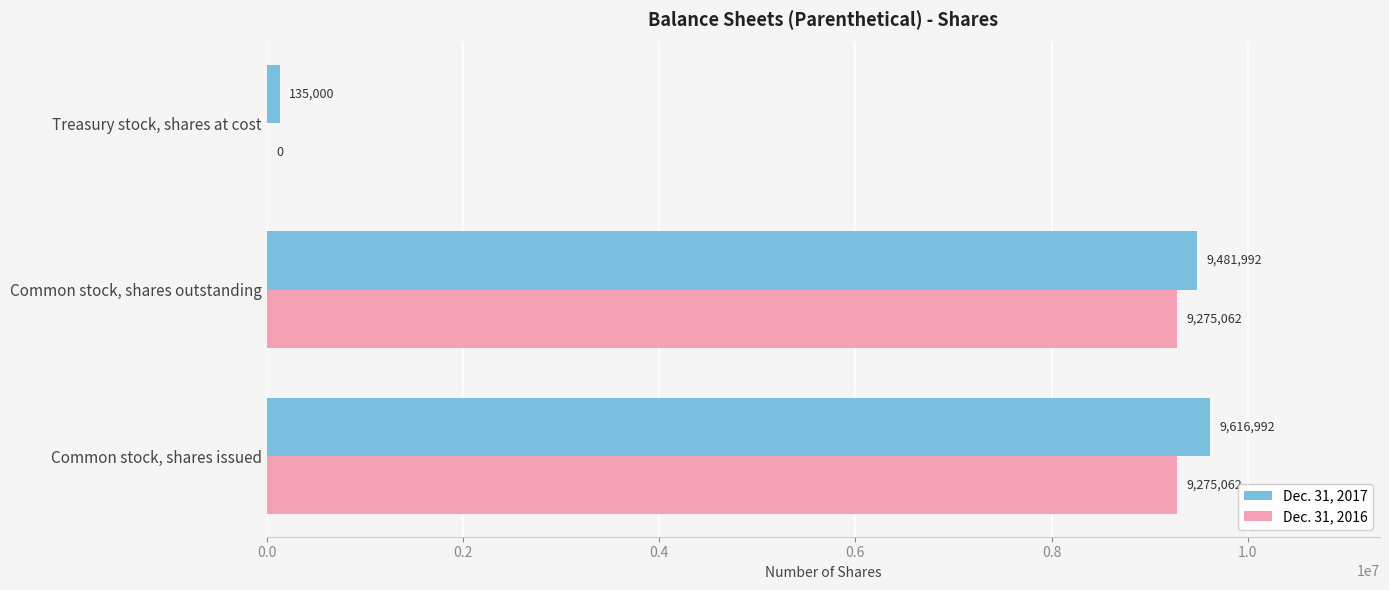

What is the average value of the Dec. 31, 2017 series?

6411328